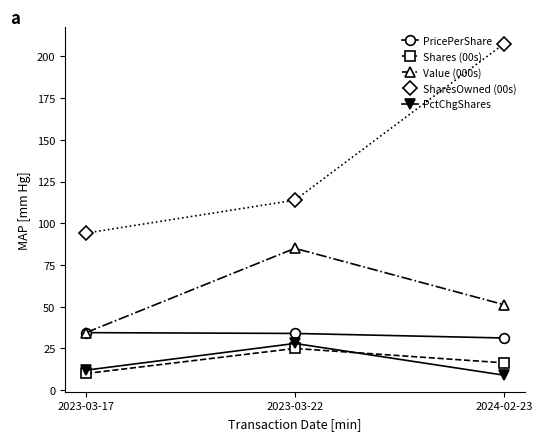

What is the difference between the highest and lowest values at 2023-03-22?

88.9